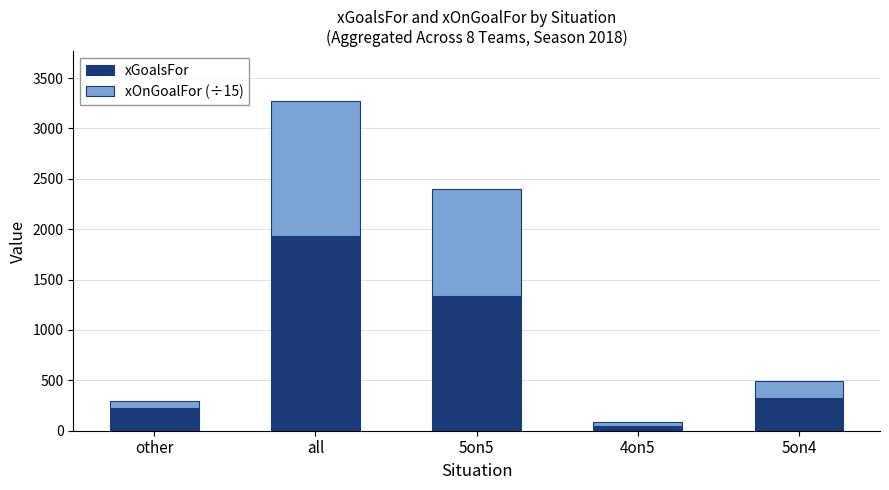

What is the difference between the second highest and second lowest values in the xGoalsFor series?

1108.8